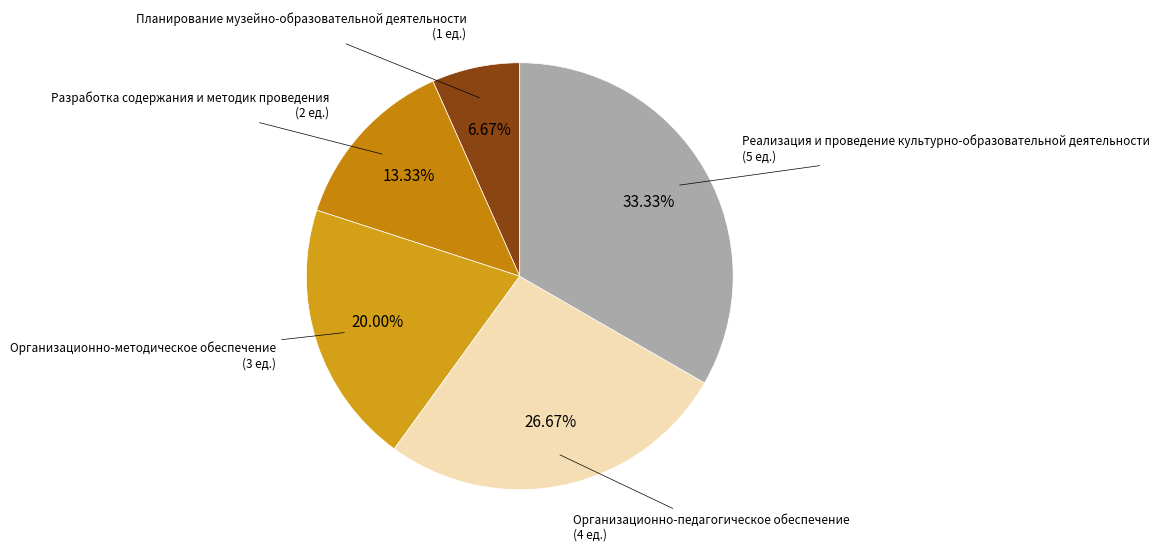

To the nearest percent, what is the difference between the Организационно-педагогическое обеспечение and Реализация и проведение культурно-образовательной деятельности slice percentages?

7%